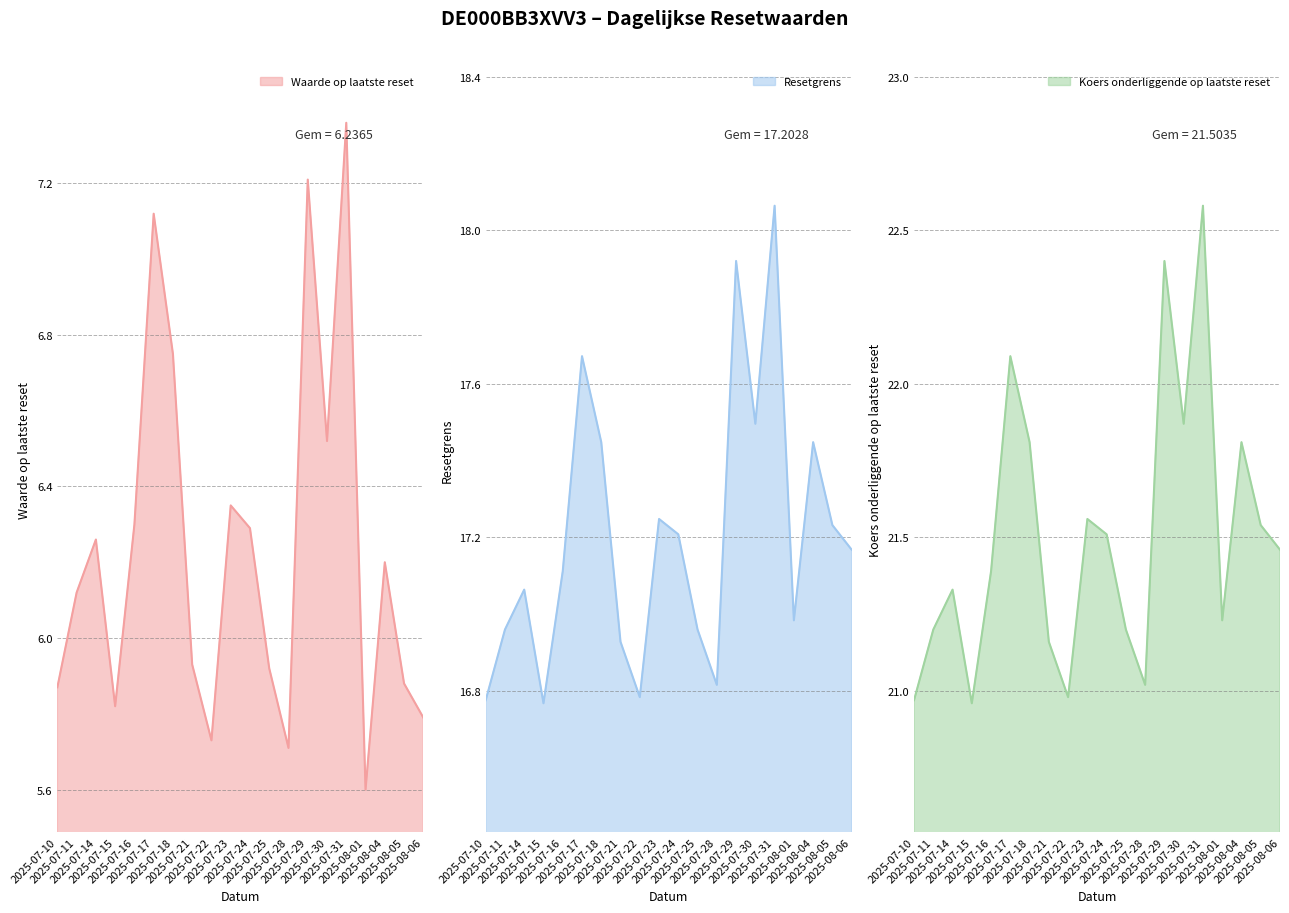

The value of Koers onderliggende op laatste reset at 2025-07-29 is 6.4. True or false?

False